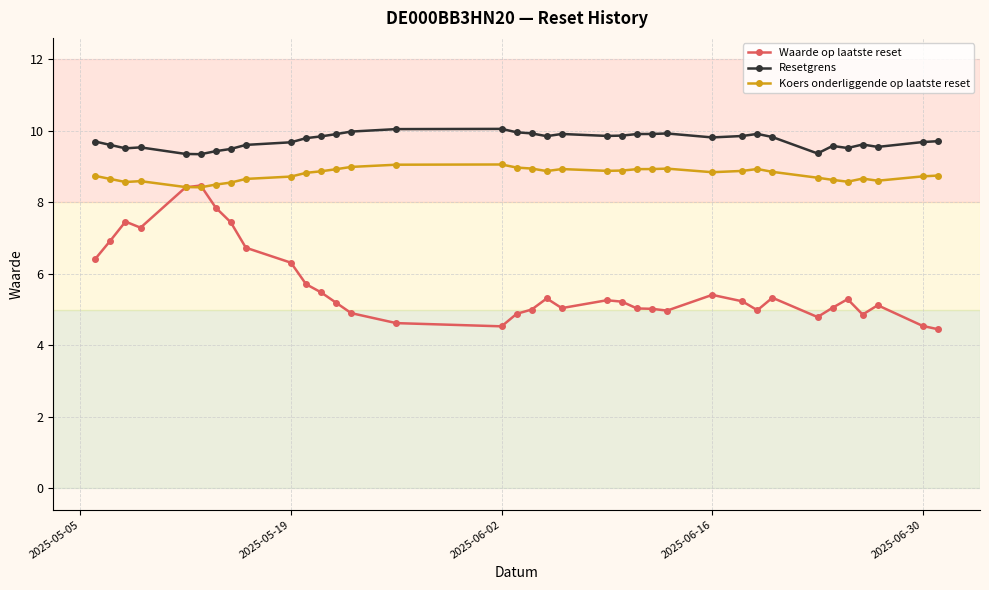

What is the smallest value displayed?

4.5